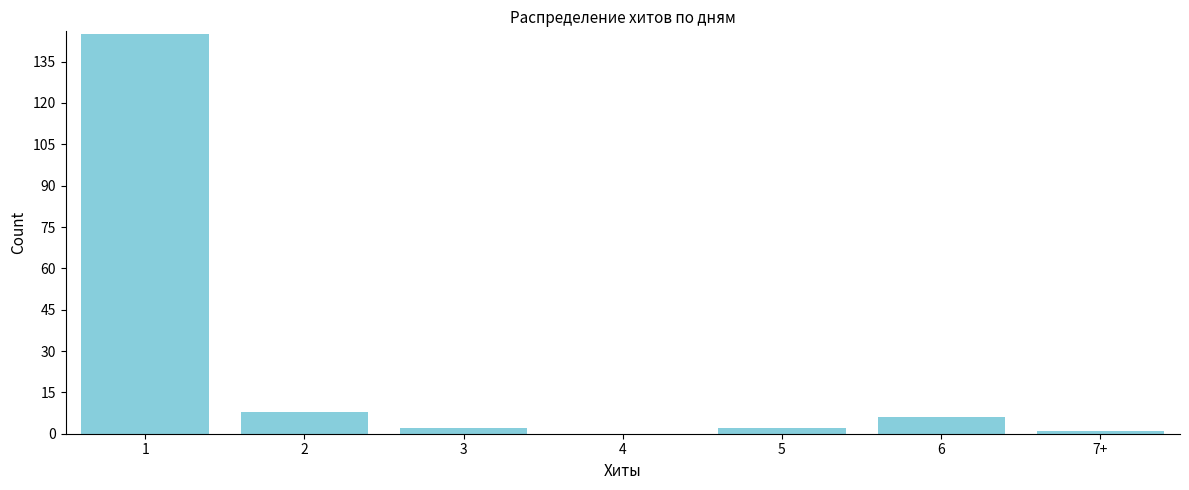

Reading right to left, extract all data points from this chart.

7+=1	6=6	5=2	4=0	3=2	2=8	1=145